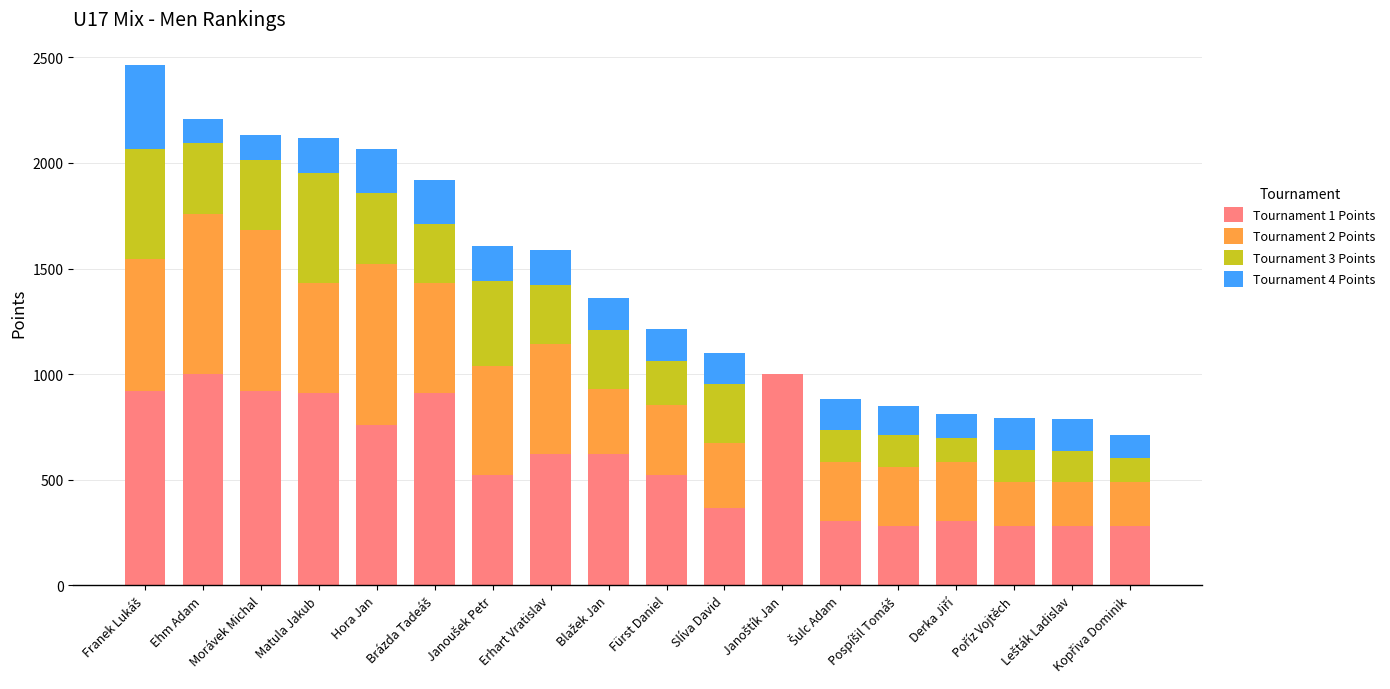

What is the total value across all series at Erhart Vratislav?

1589